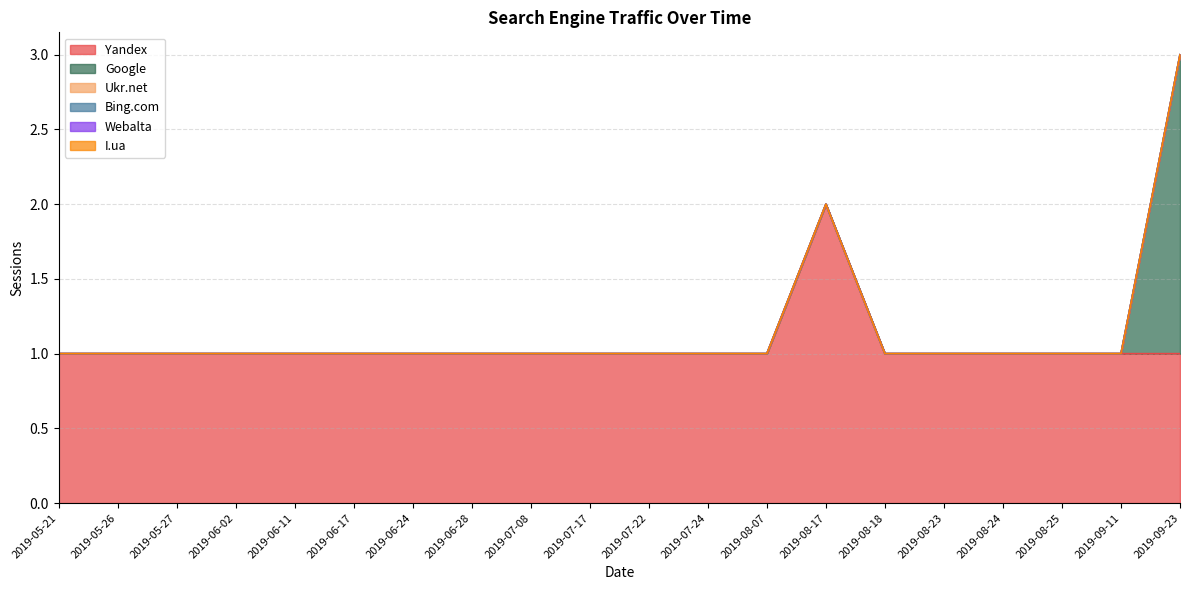

What is the sum of all Yandex values?

21